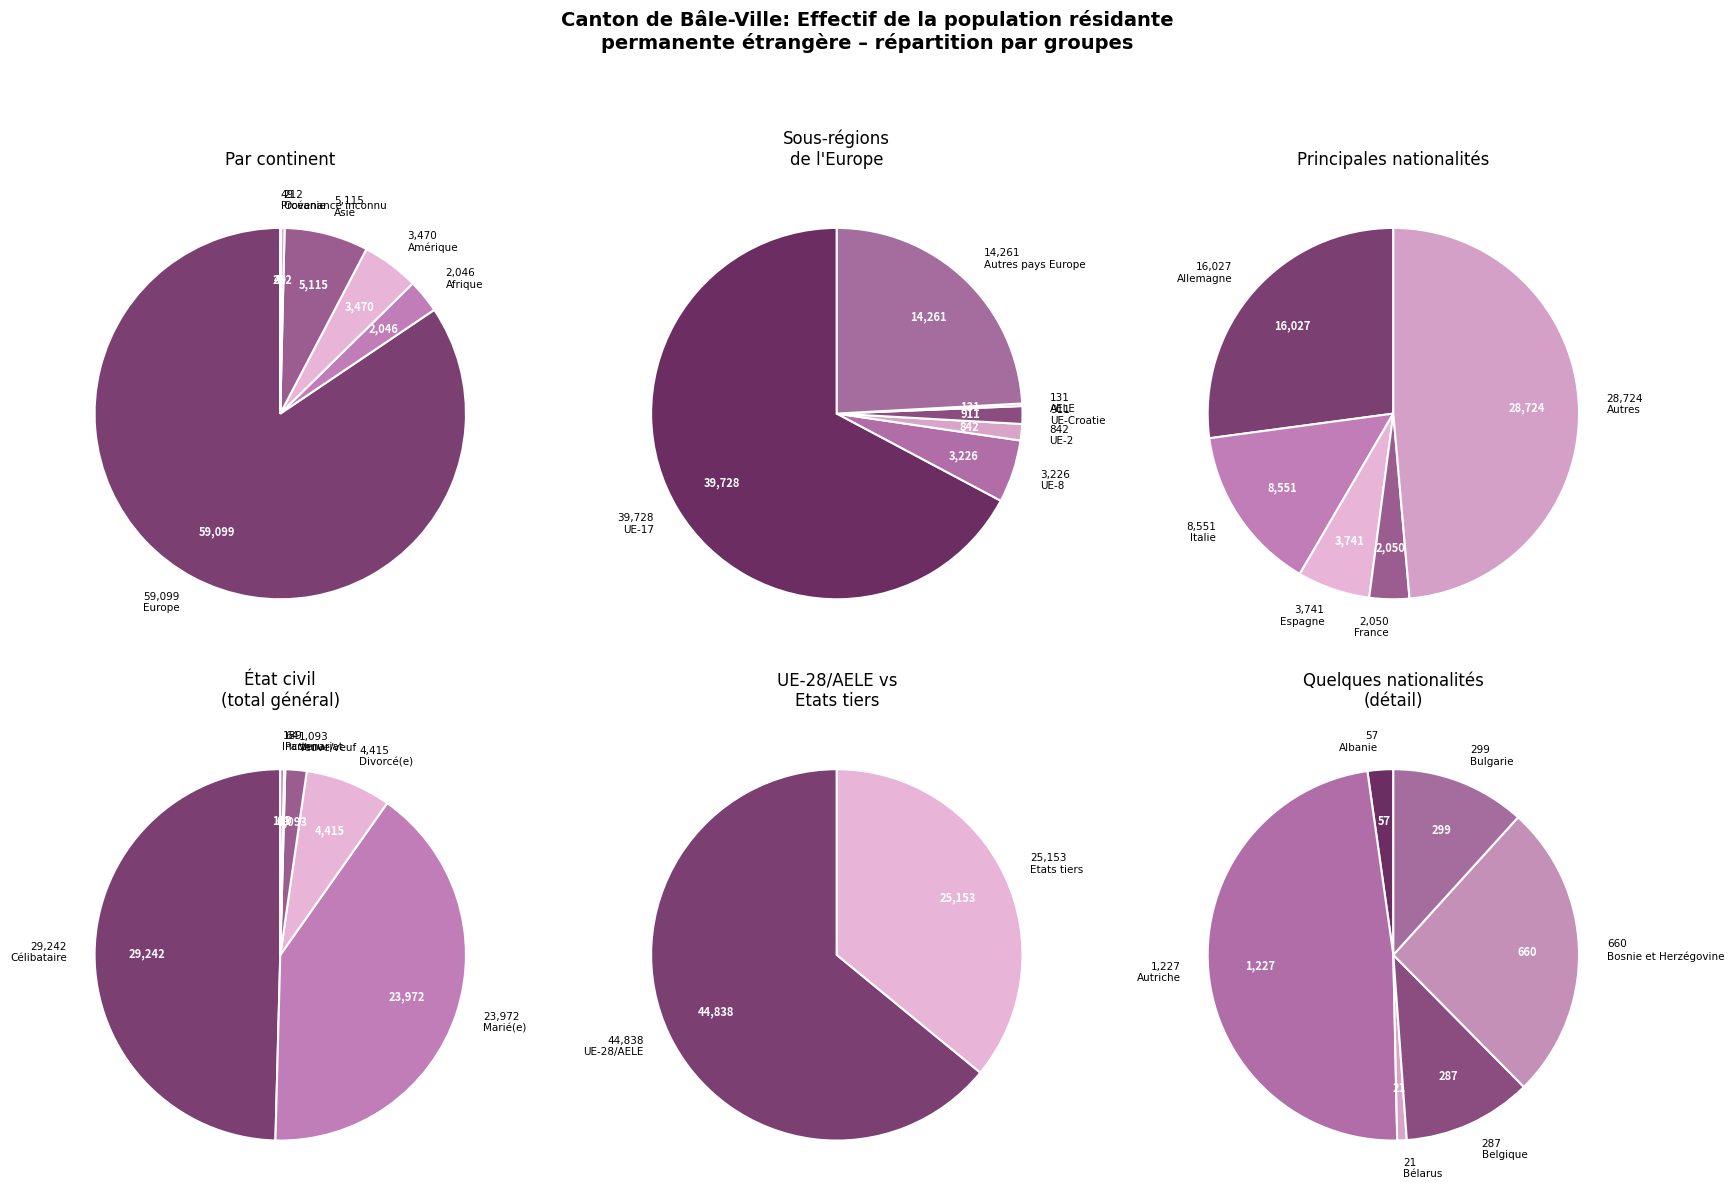

How many segments does this pie chart have?

6